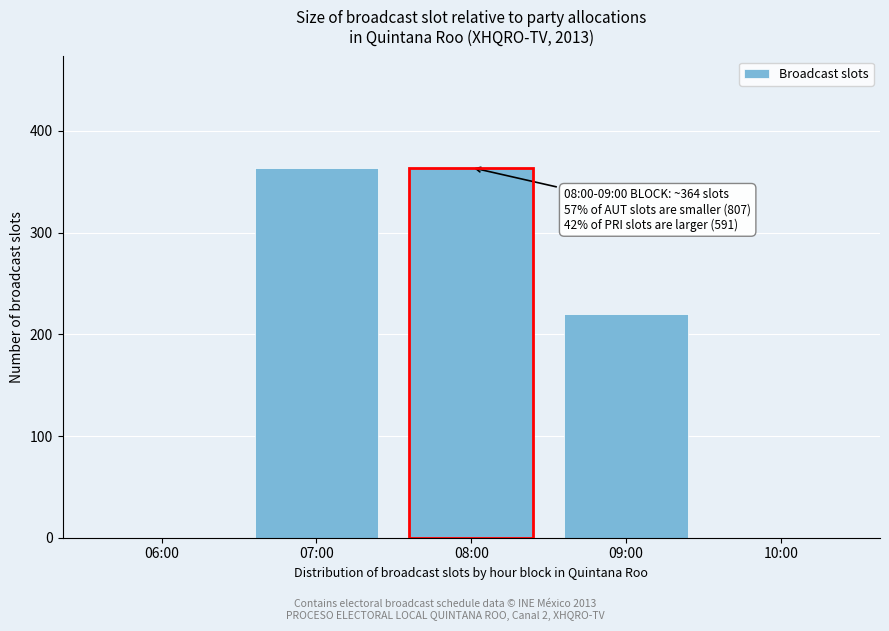

Reading right to left, what are all the values shown in this chart?

10:00=0	09:00=220	08:00=364	07:00=364	06:00=0